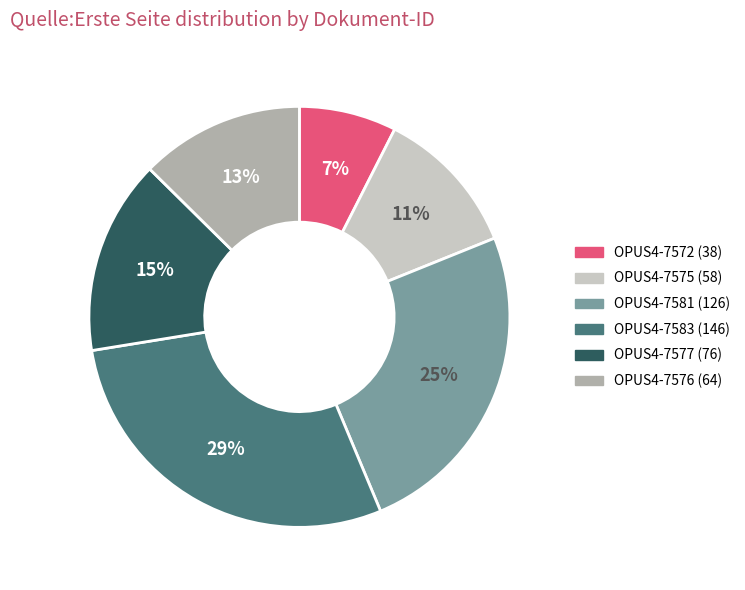

Is it true that OPUS4-7581 (126) is 25% of the pie?

True